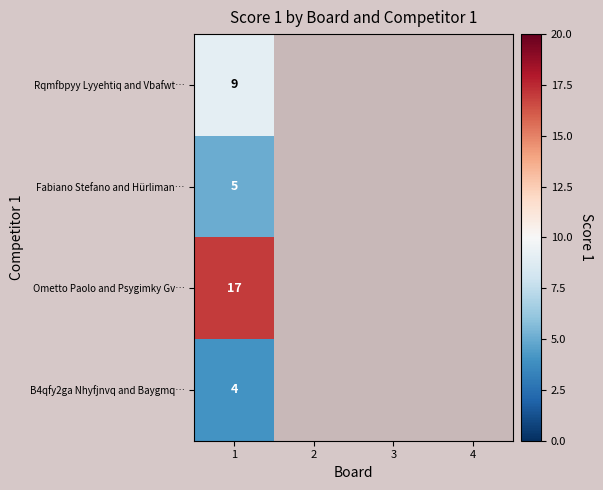

What is the greatest value displayed?

17.0